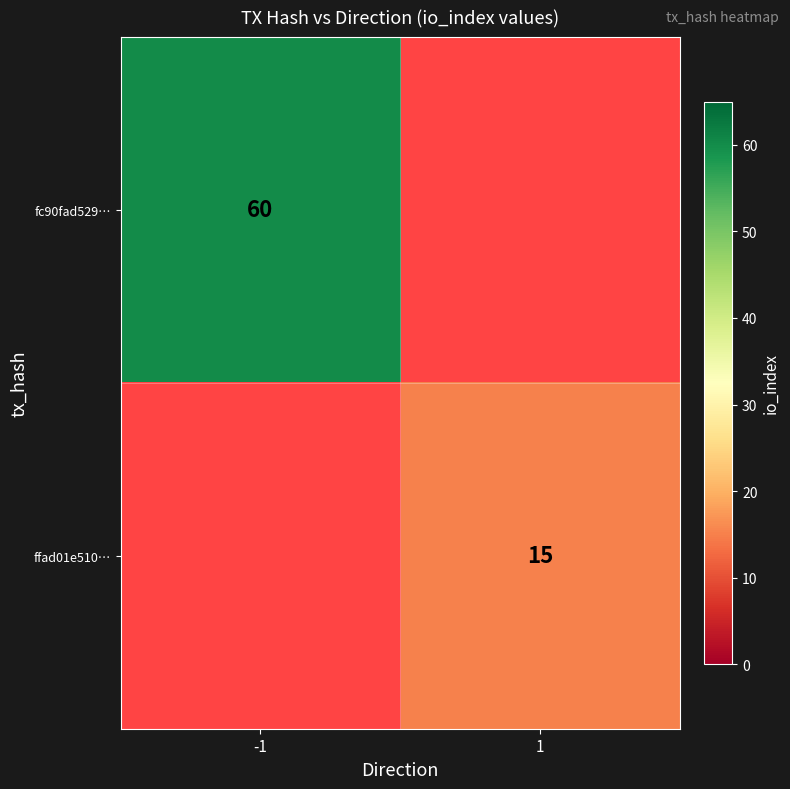

The ffad01e510… series shows 15 at 1. True or false?

True